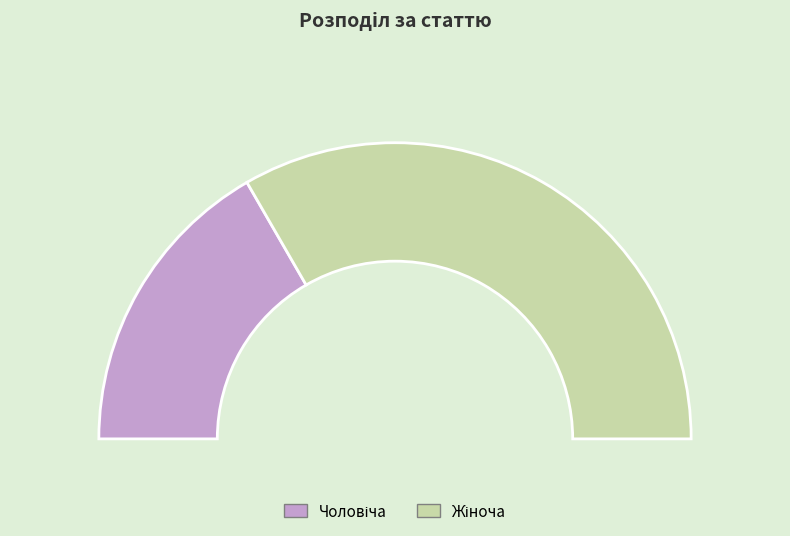

Which has a higher value, Чоловіча or Жіноча?

Жіноча